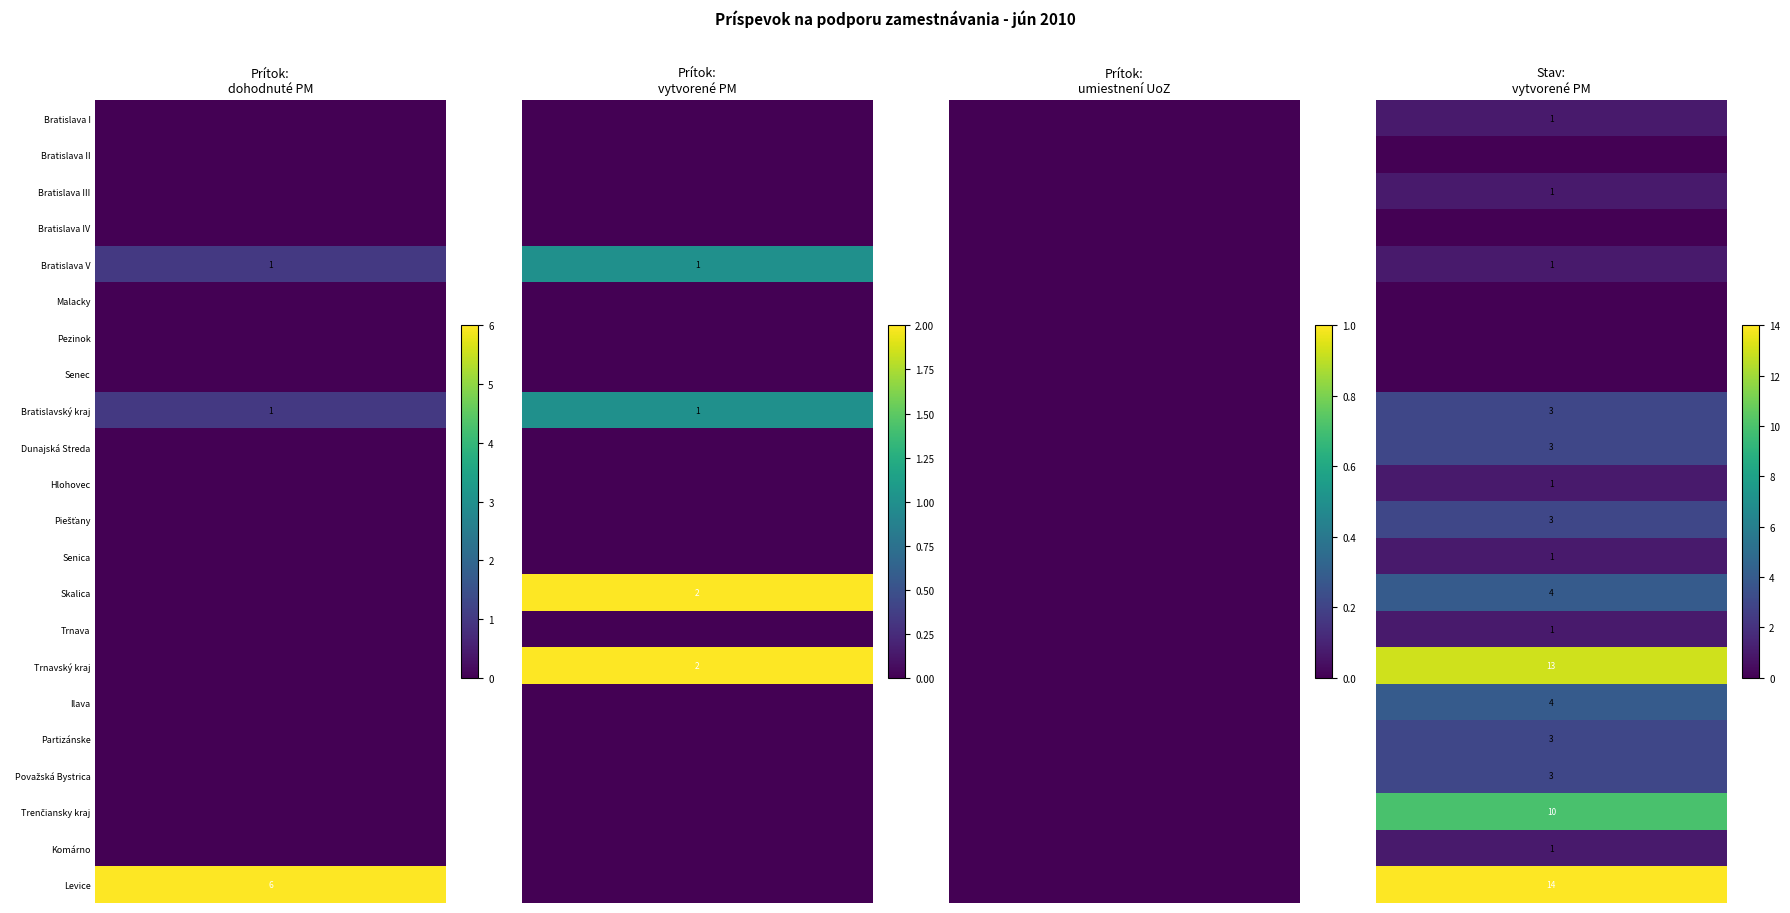

The Bratislavský kraj series shows 2 at 2. True or false?

False